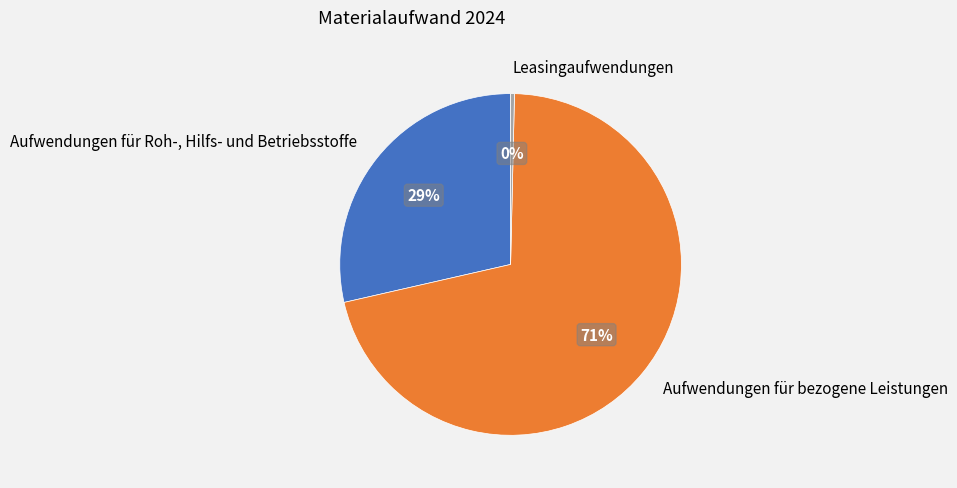

How many slices are in this pie chart?

3